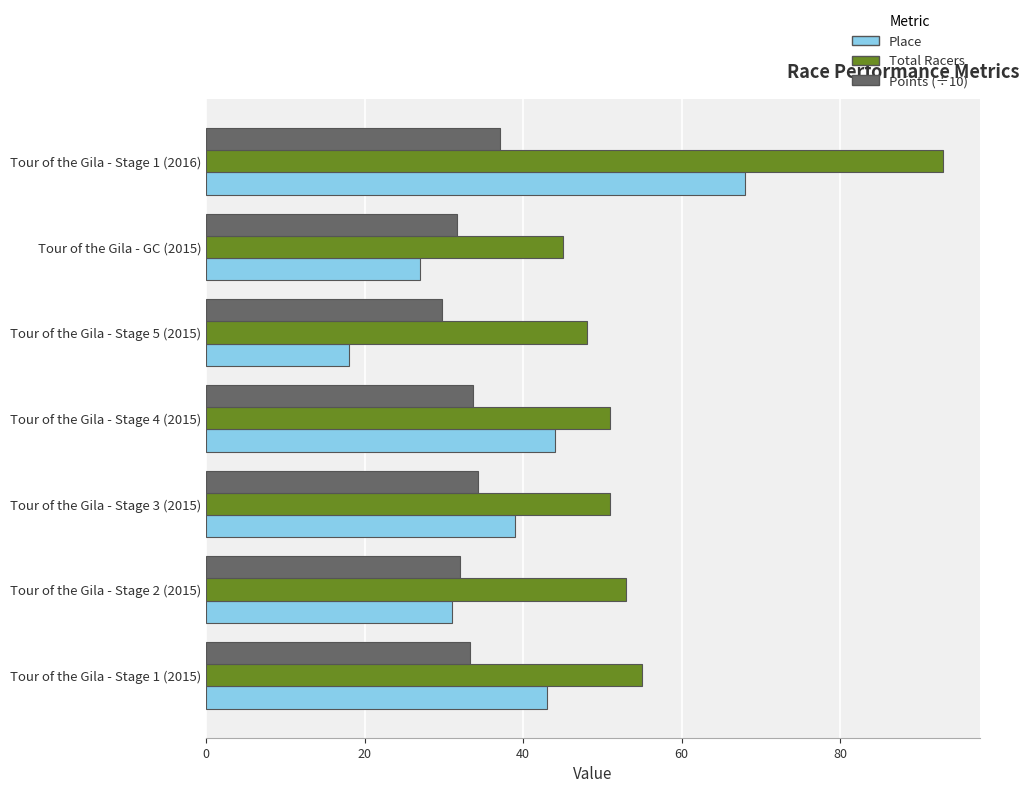

What is the sum of the Points (÷10) values at Tour of the Gila - Stage 2 (2015) and Tour of the Gila - GC (2015)?

63.7